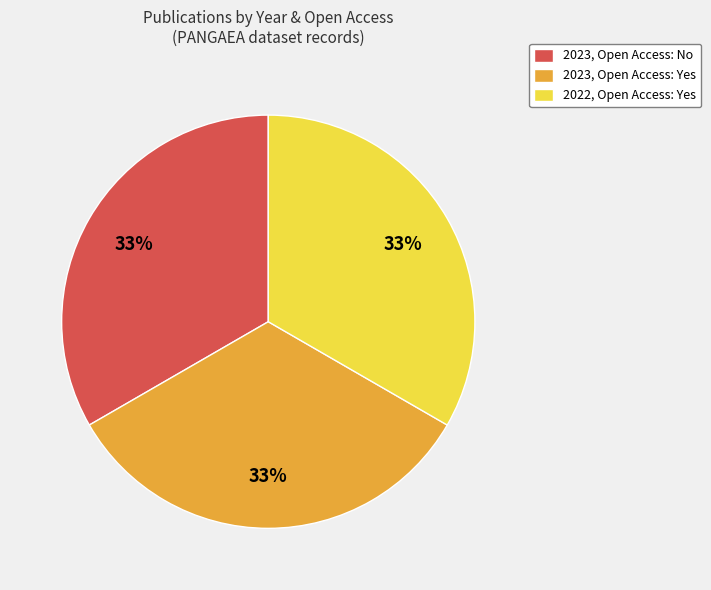

Is the sum of 2023, Open Access: No and 2022, Open Access: Yes greater than half?

Yes